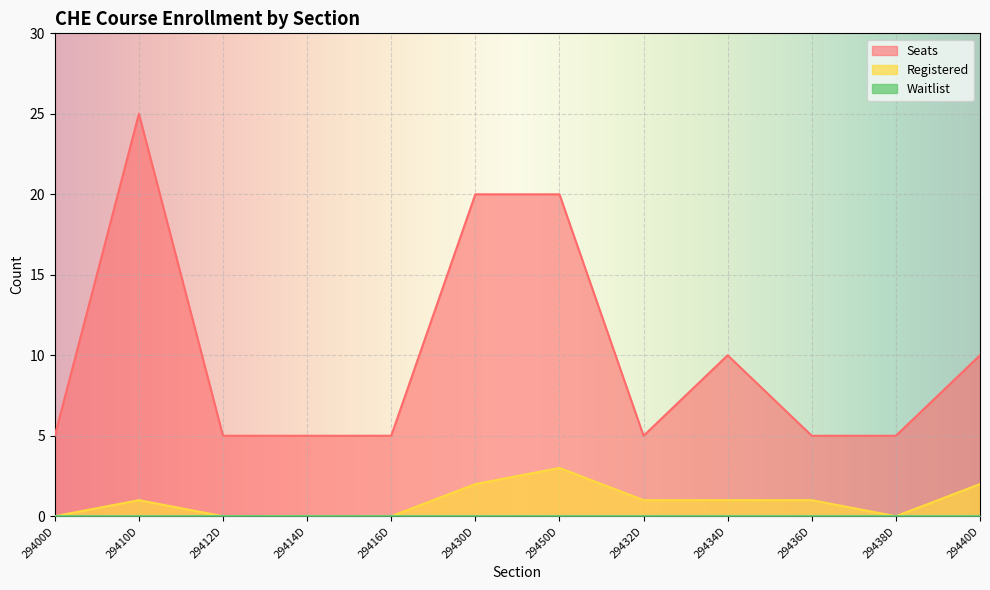

In Seats, how many points are lower than both neighbors (excluding endpoints)?

1